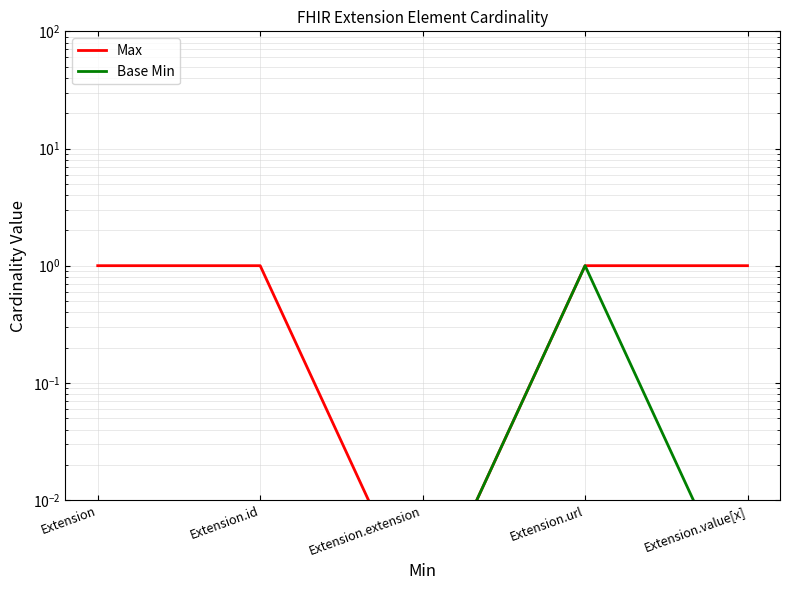

What is the label of the 4th point from the left?

Extension.url